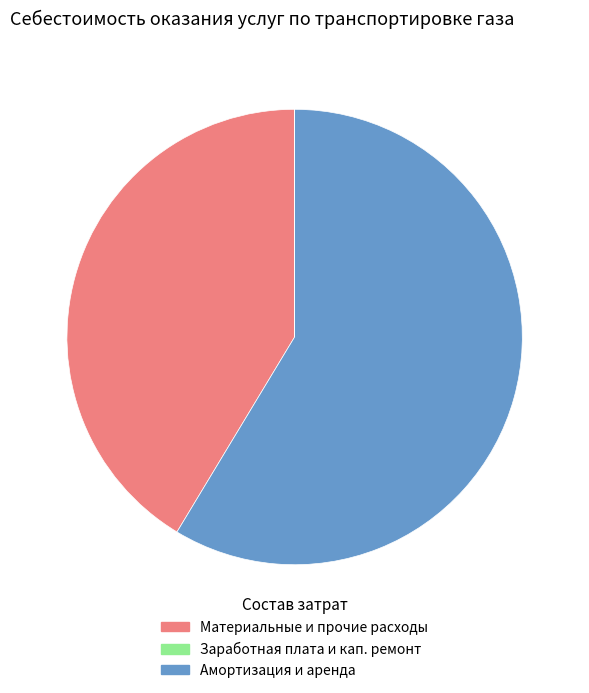

Does any single category account for the majority?

Yes